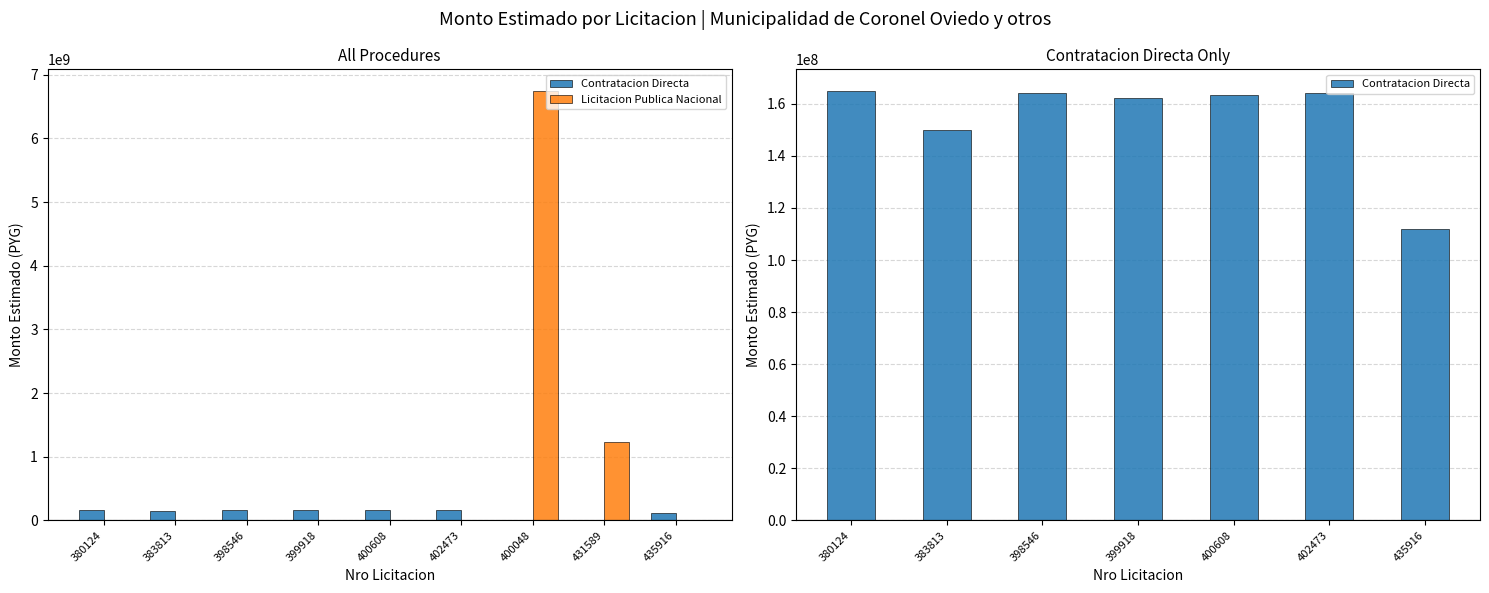

How many data points are above 163346800?

3